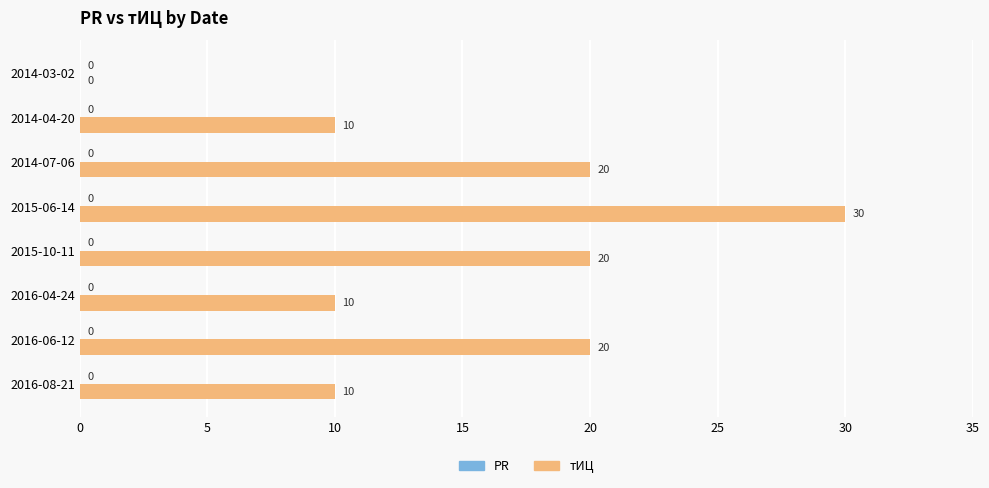

Reading bottom to top, list all the values displayed in this chart.

2016-08-21=10	2016-06-12=20	2016-04-24=10	2015-10-11=20	2015-06-14=30	2014-07-06=20	2014-04-20=10	2014-03-02=0